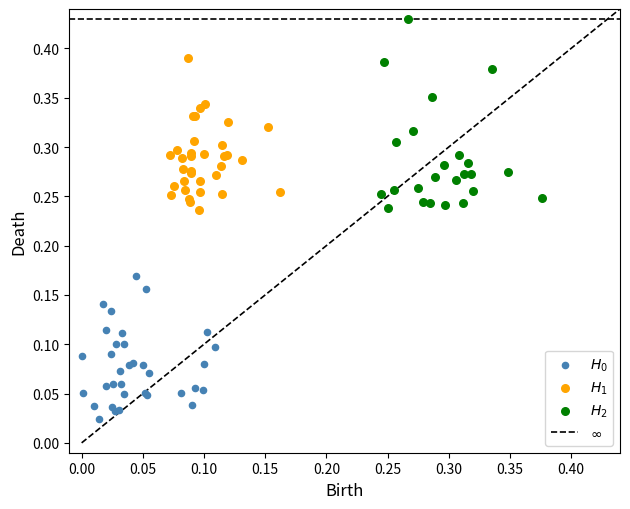

Which series has the widest spread of Y values?

$H_2$